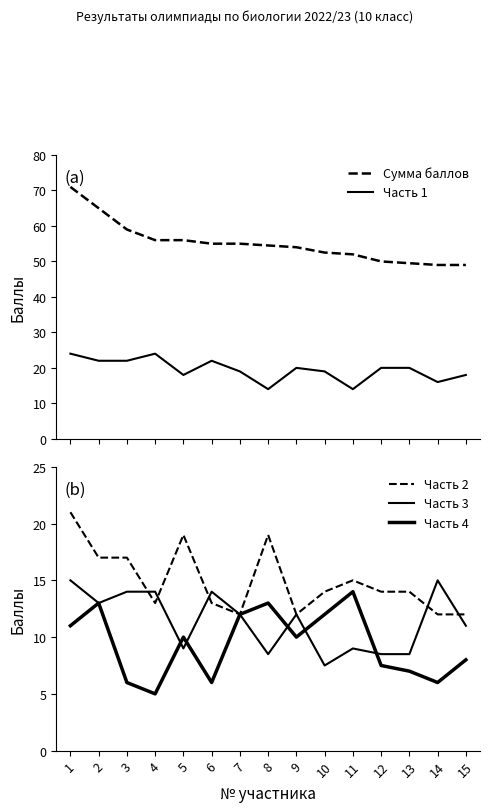

How many series are shown in this chart?

5